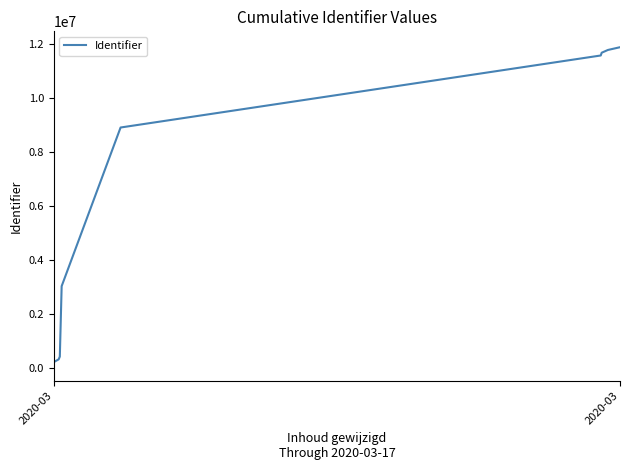

What is the smallest value displayed?

102088